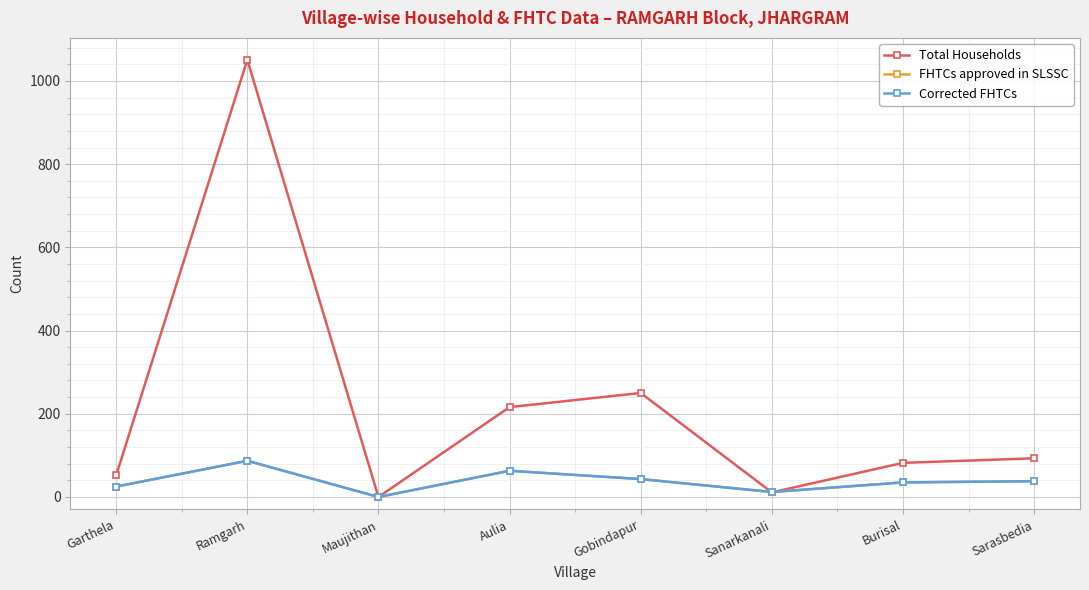

Where does the FHTCs approved in SLSSC series first go above 38?

Ramgarh